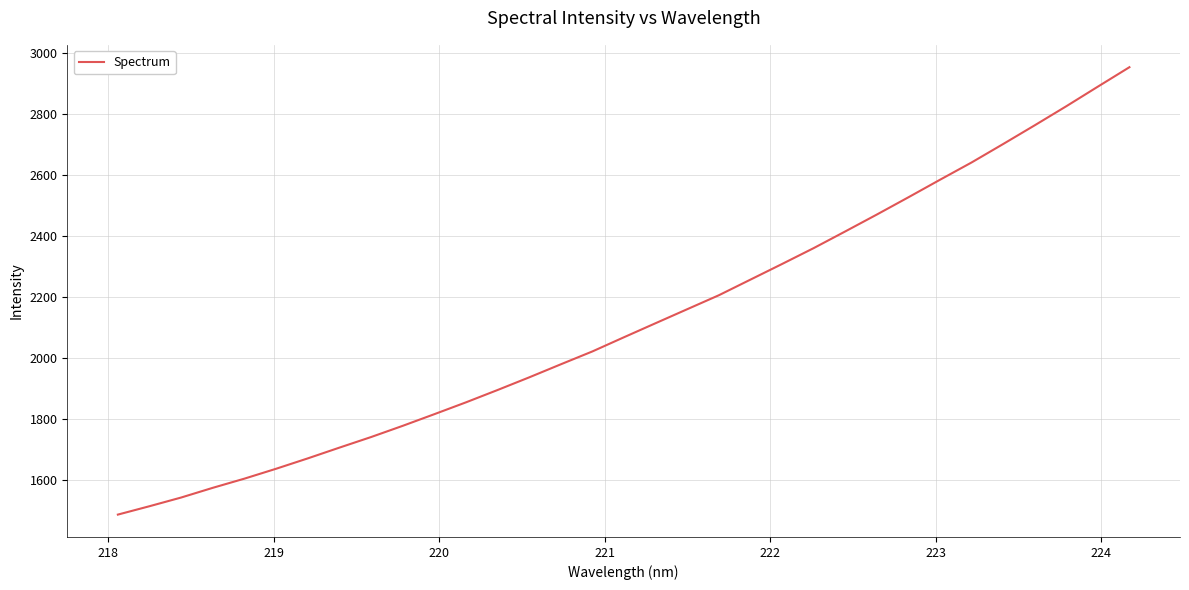

Is this an area chart (filled region under the line)?

No